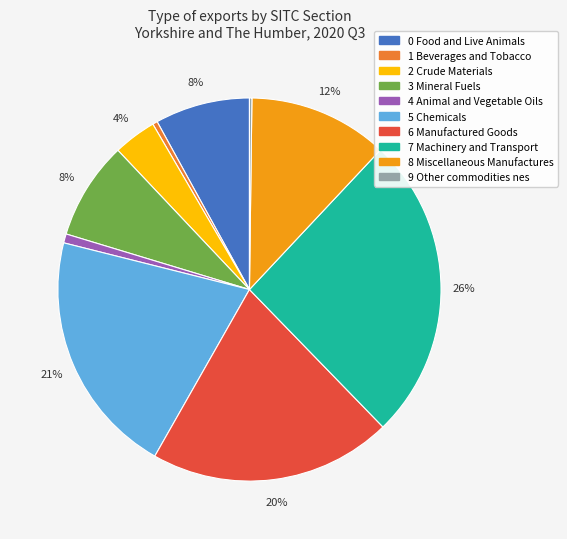

Which category has the biggest portion of the pie?

7 Machinery and Transport